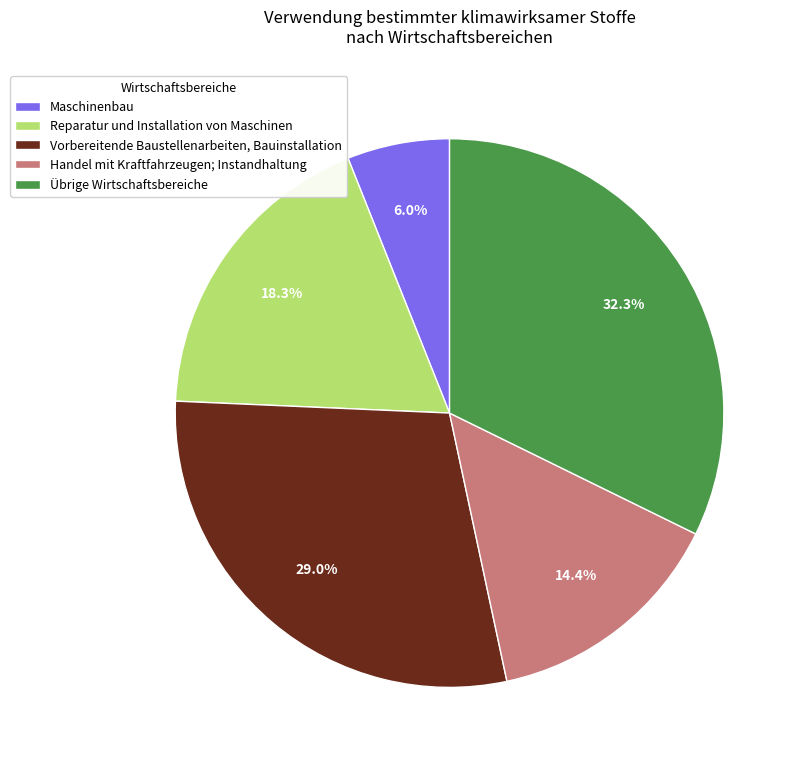

Approximately how many times larger is the value at Übrige Wirtschaftsbereiche compared to Reparatur und Installation von Maschinen?

1.8